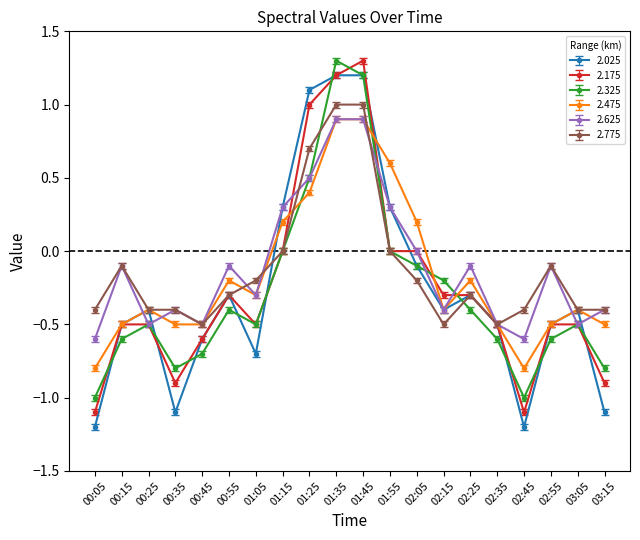

Between which two adjacent categories do 2.325 and 2.475 first intersect?

01:15 and 01:25